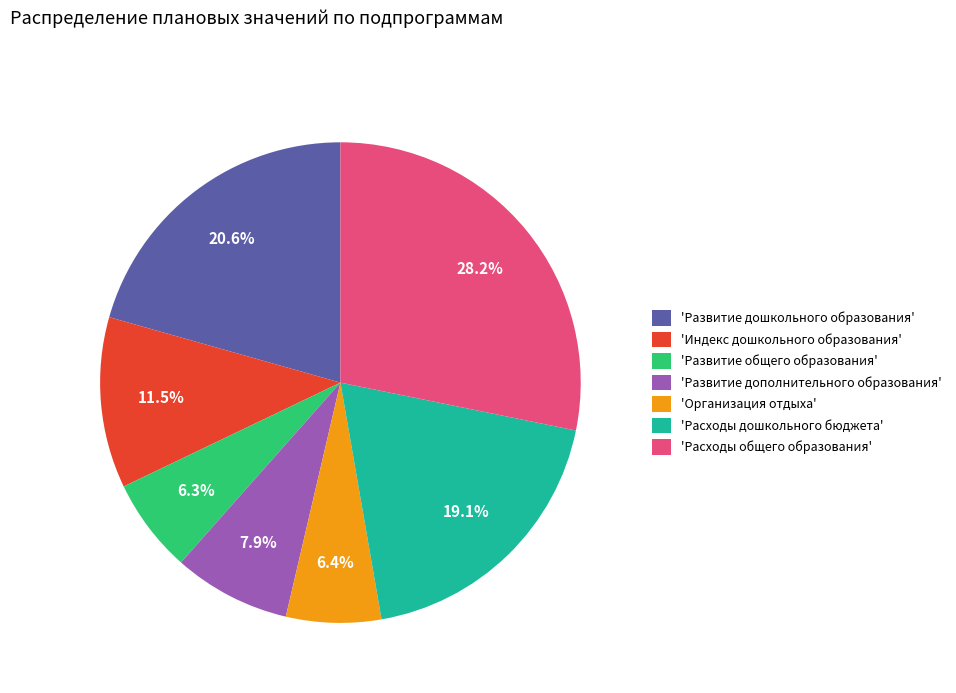

Does 'Индекс дошкольного образования' represent more than half of the total?

No